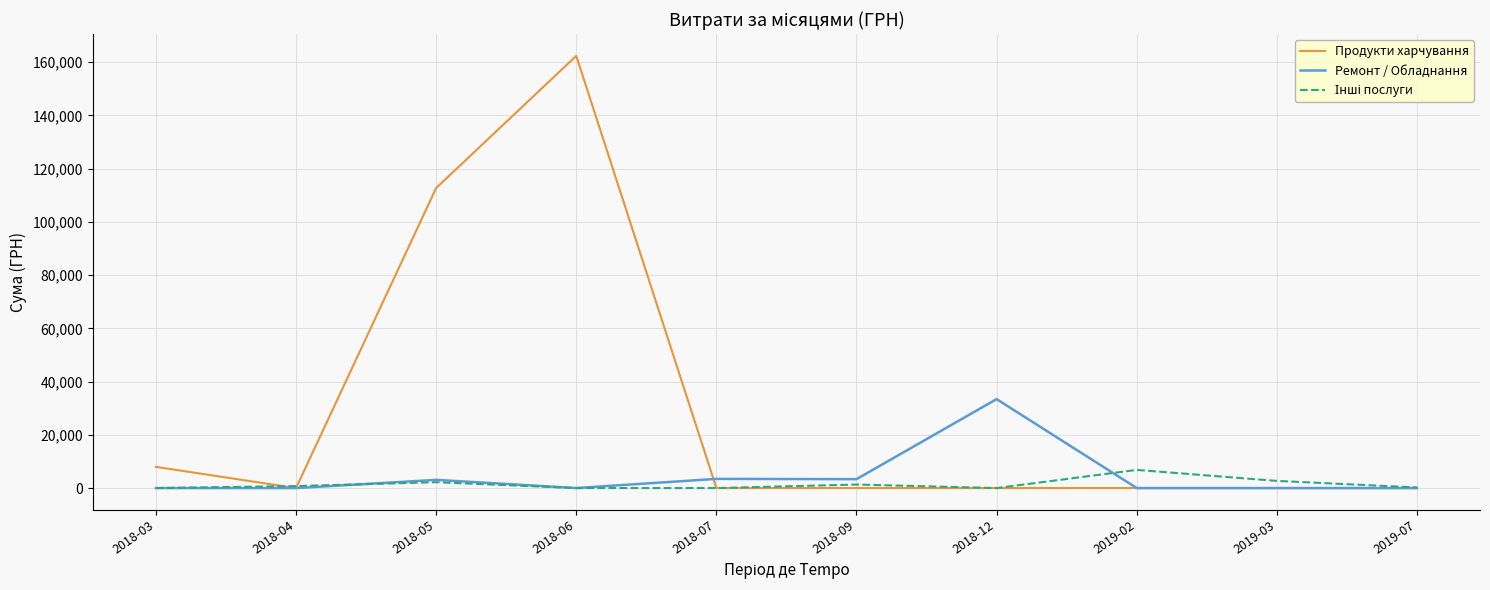

At which category is the sum across all series the highest?

2018-06